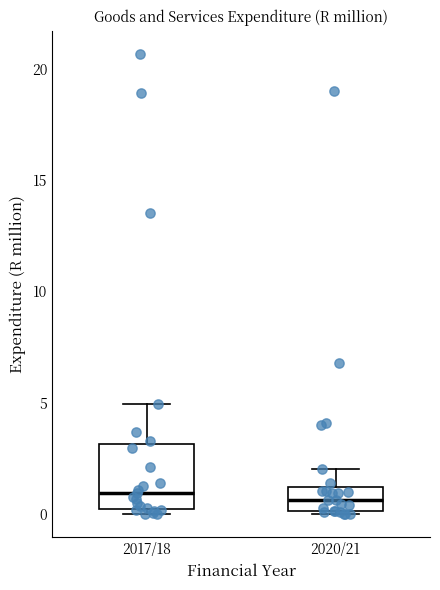

Which box is the tallest, from its lower edge to its upper edge?

2017/18